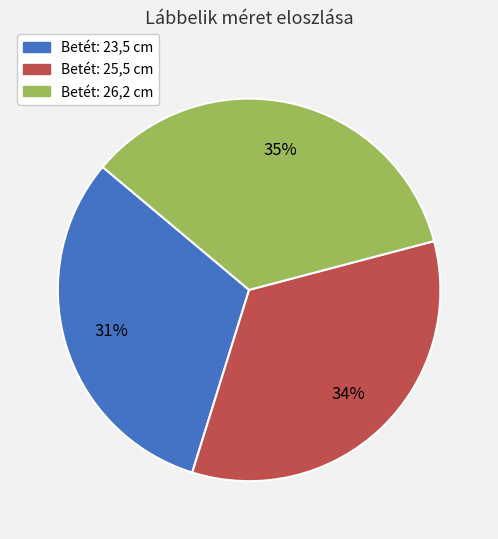

To the nearest percent, what is the combined percentage of Betét: 23,5 cm and Betét: 25,5 cm?

65%